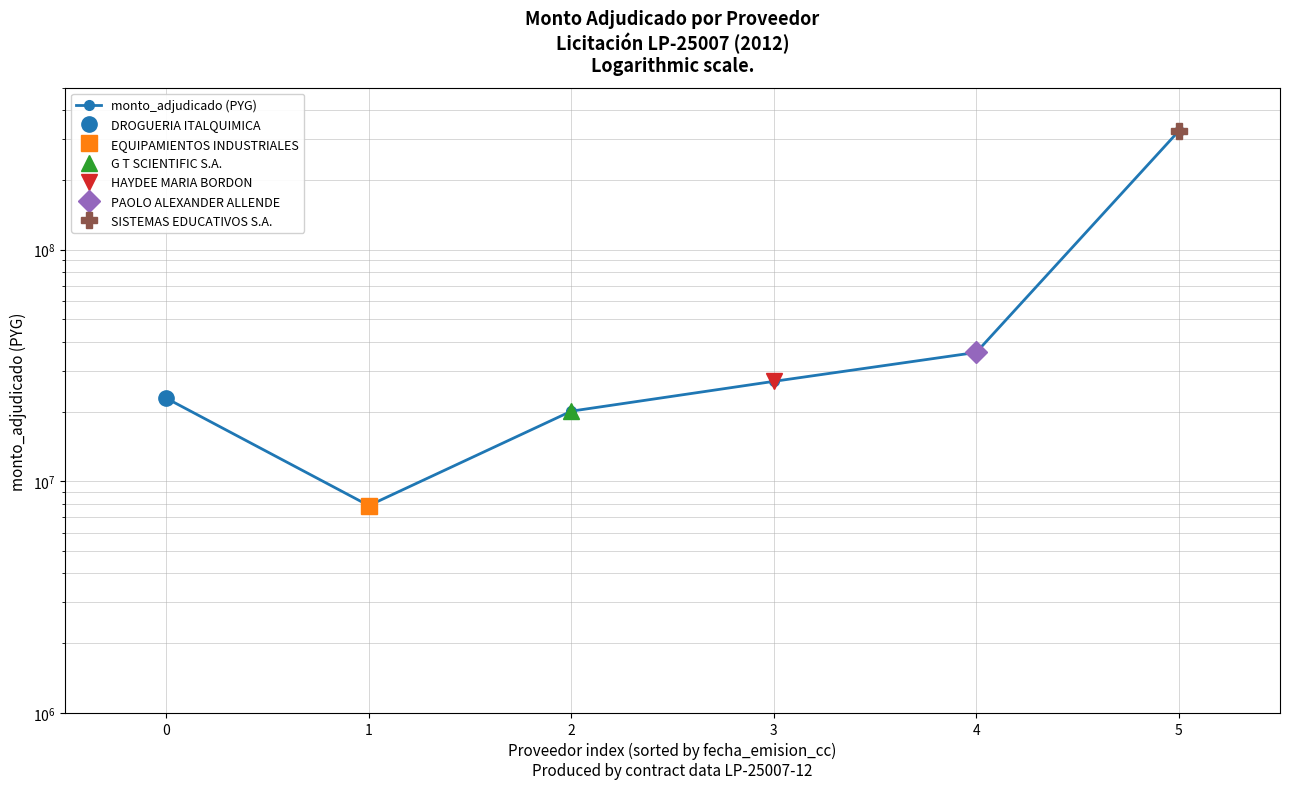

Approximately how many times larger is the value at 5 compared to 0?

14.3